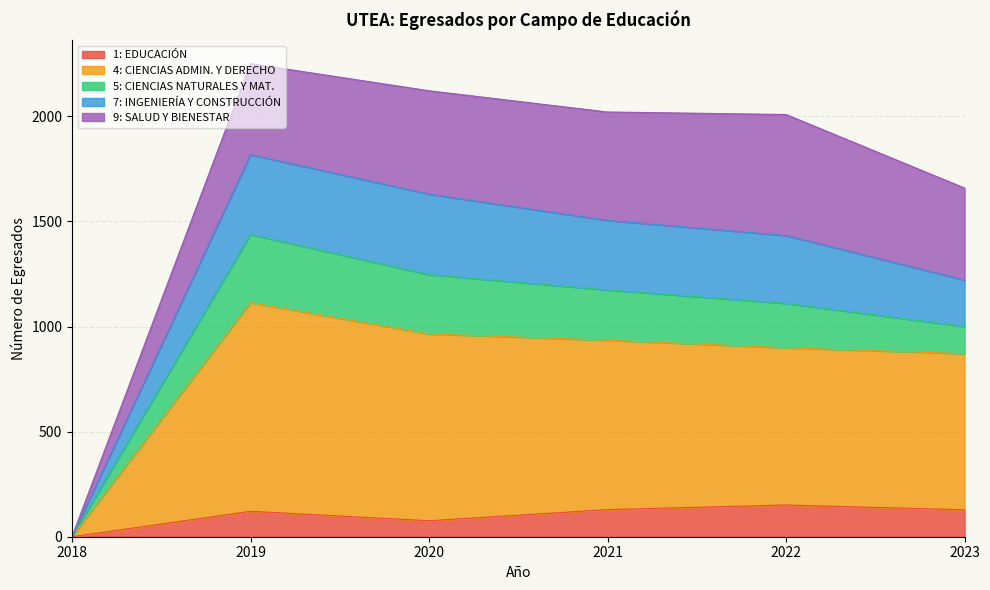

How many interior local peaks does the 7: INGENIERÍA Y CONSTRUCCIÓN series have?

1